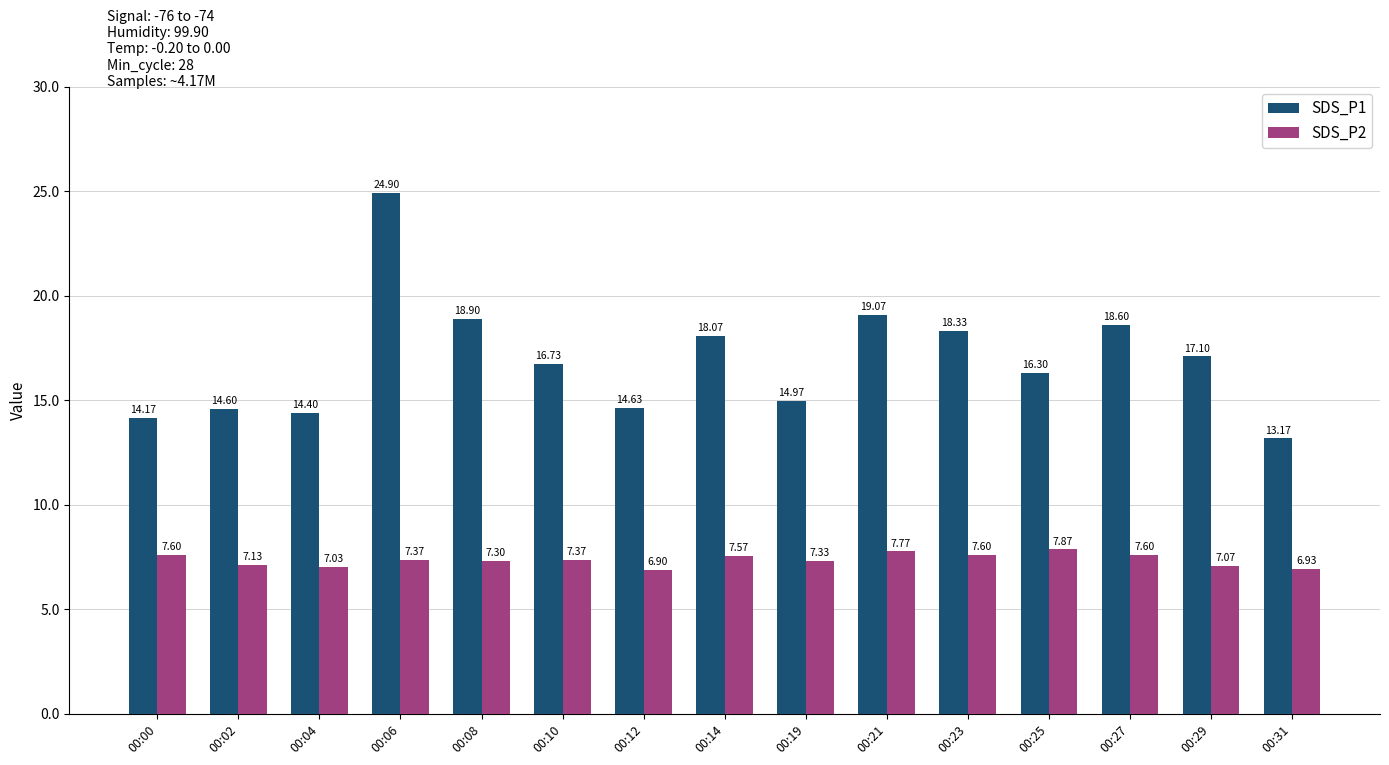

How many data points does each series have?

15